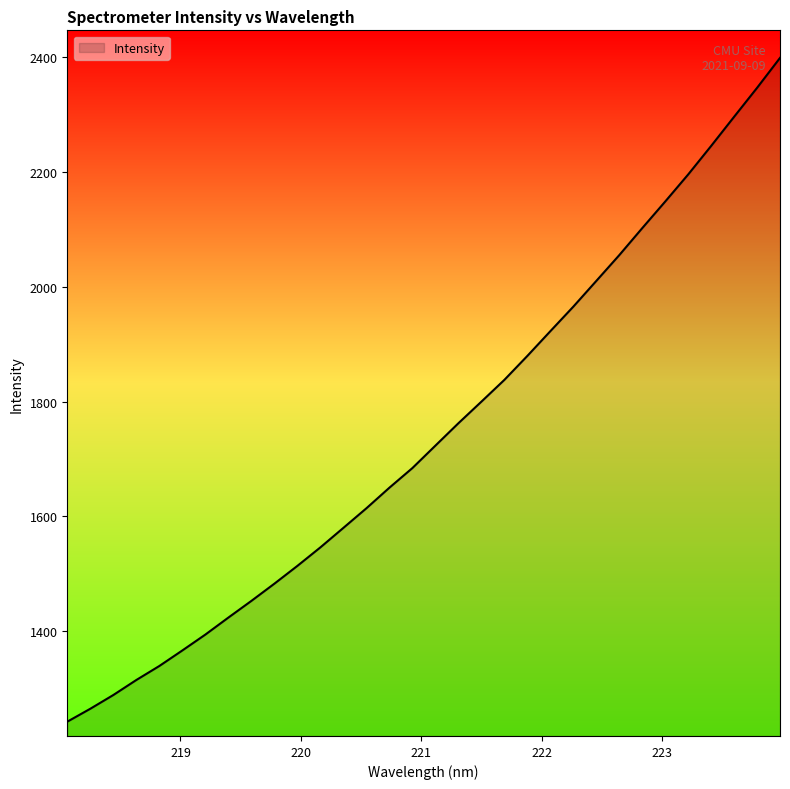

What is the smallest value displayed?

1243.0